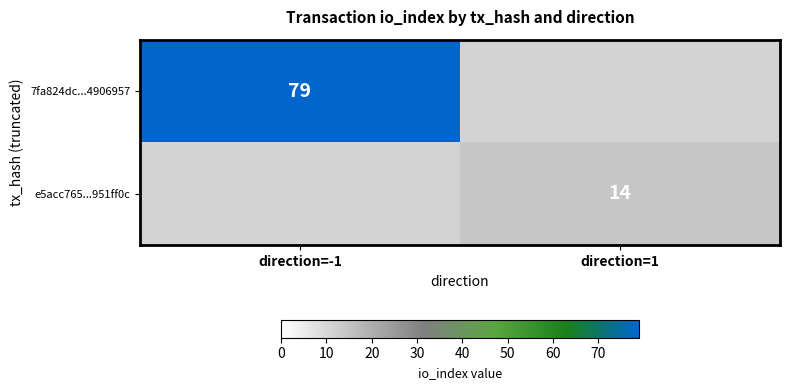

The e5acc765...951ff0c series shows 22 at direction=1. True or false?

False